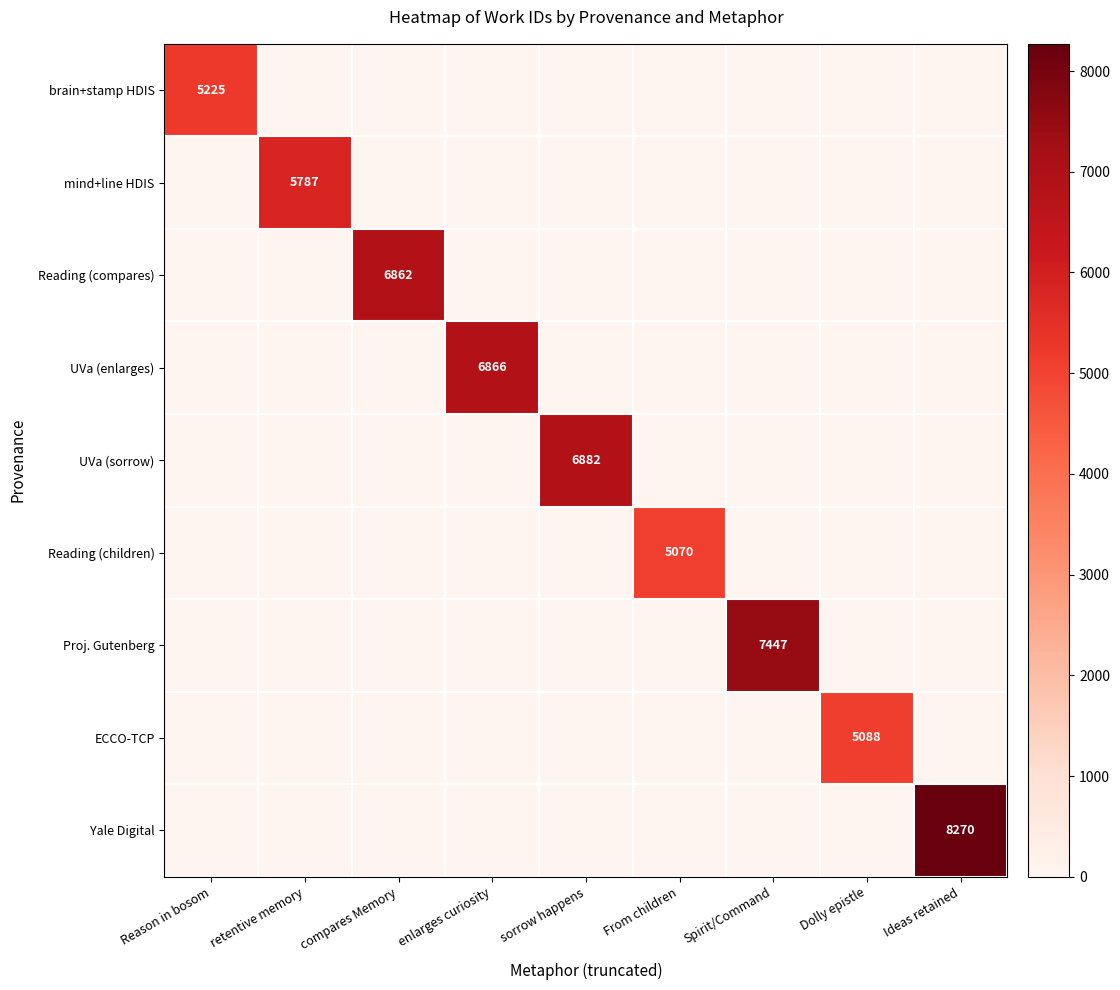

True or false: Reading (compares) has a value of 1637 at compares Memory.

False